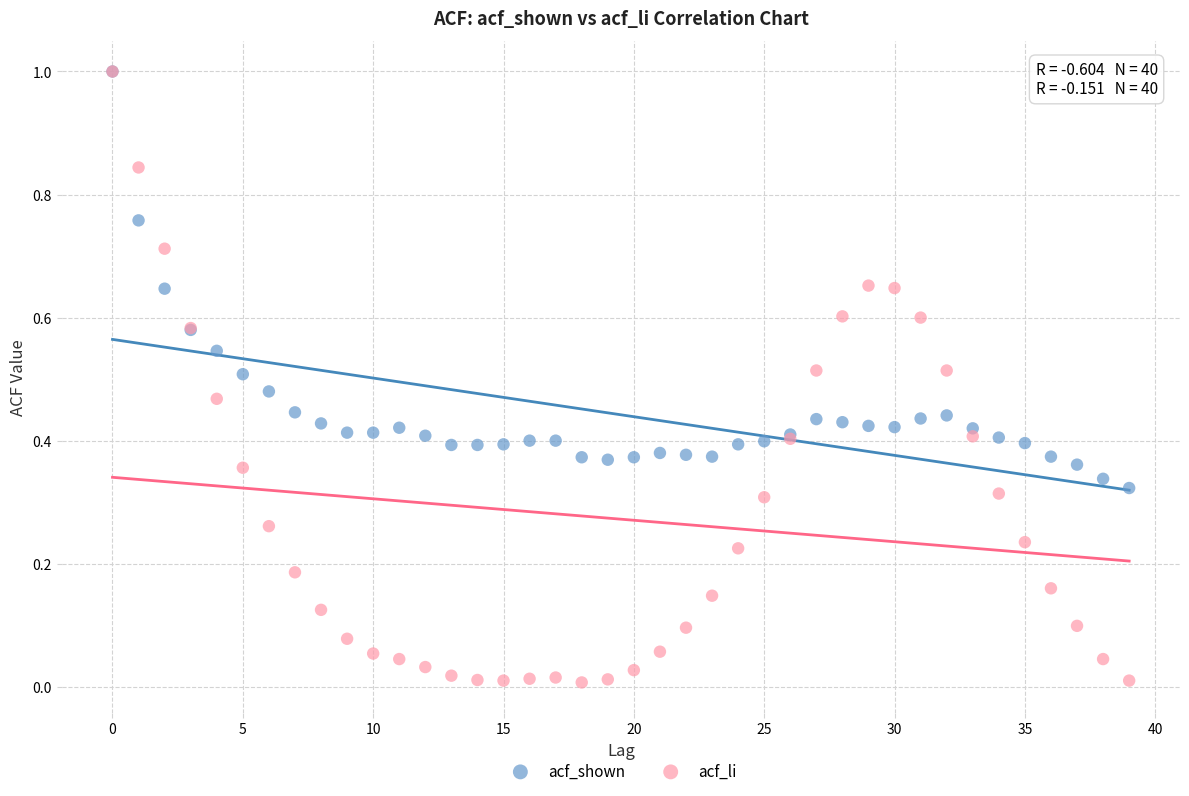

What are all the series names shown in the legend?

acf_shown, acf_li